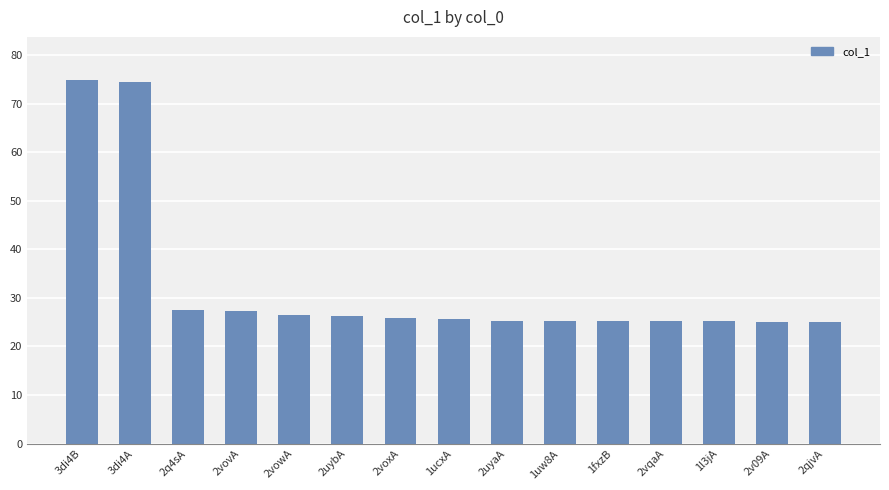

Read the value at 2vqaA.

25.3